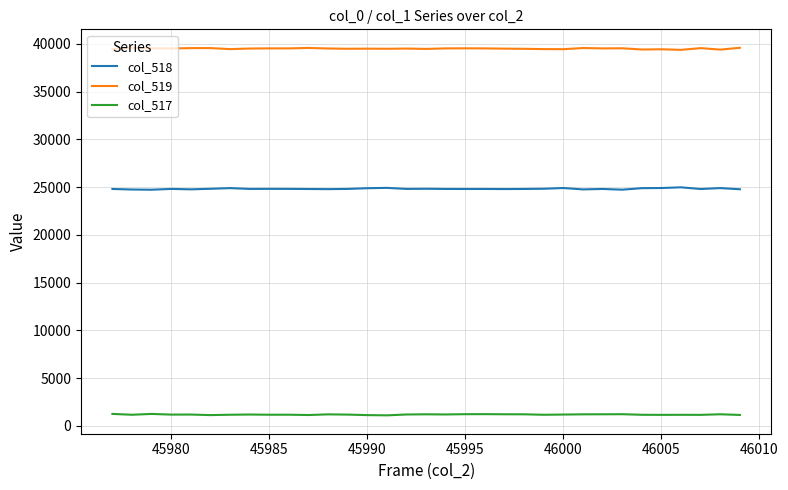

Which series has the largest total across all categories?

col_519